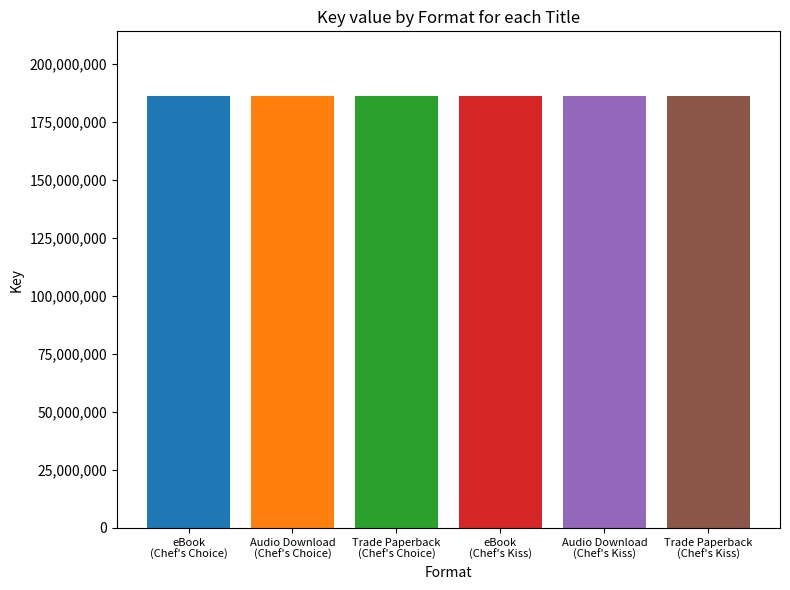

How many bars are there in total?

6